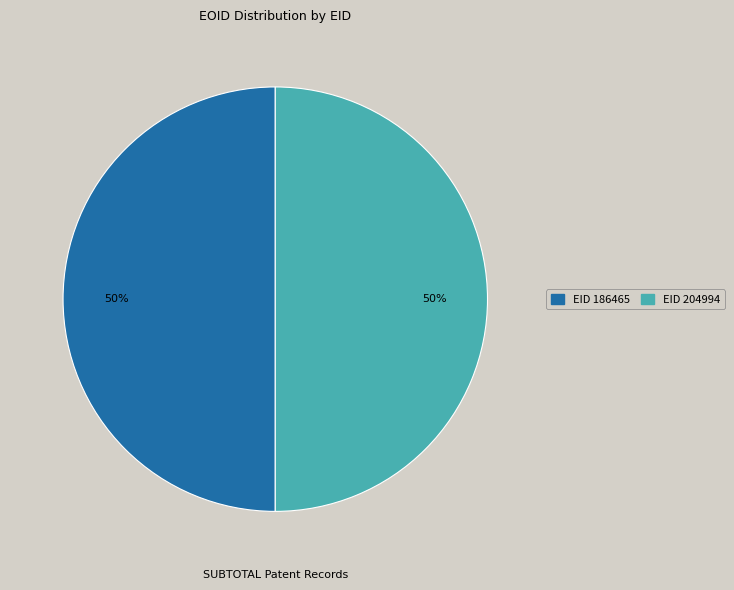

What percentage is the EID 204994 slice, to the nearest percent?

50%